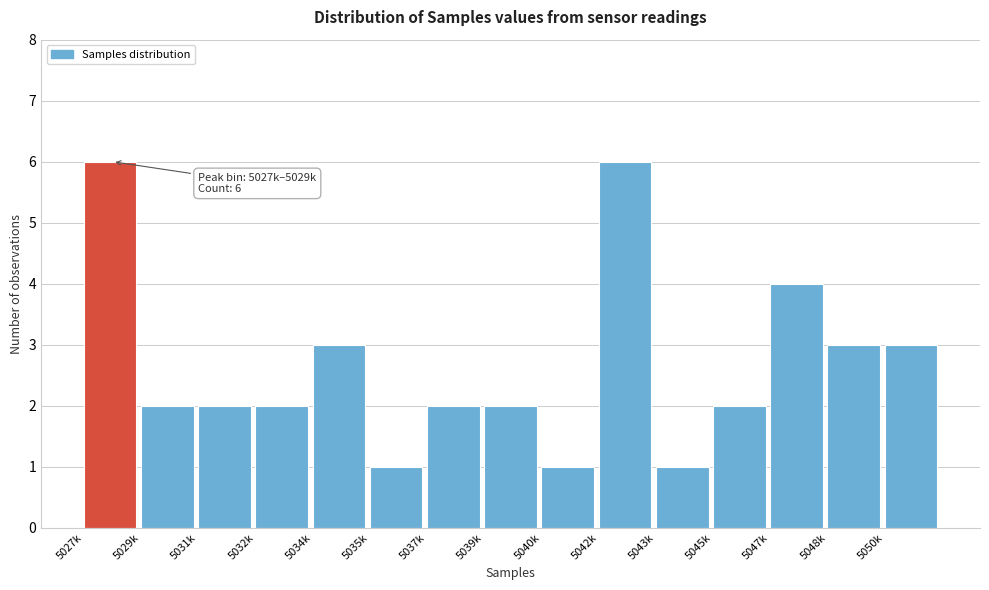

Reading right to left, transcribe all the data shown in this chart.

5050k=3	5048k=3	5047k=4	5045k=2	5043k=1	5042k=6	5040k=1	5039k=2	5037k=2	5035k=1	5034k=3	5032k=2	5031k=2	5029k=2	5027k=6